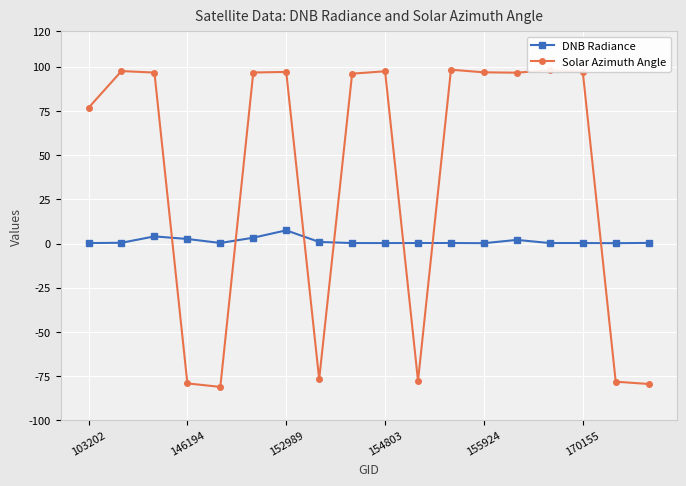

Which series has the largest total across all categories?

Solar Azimuth Angle